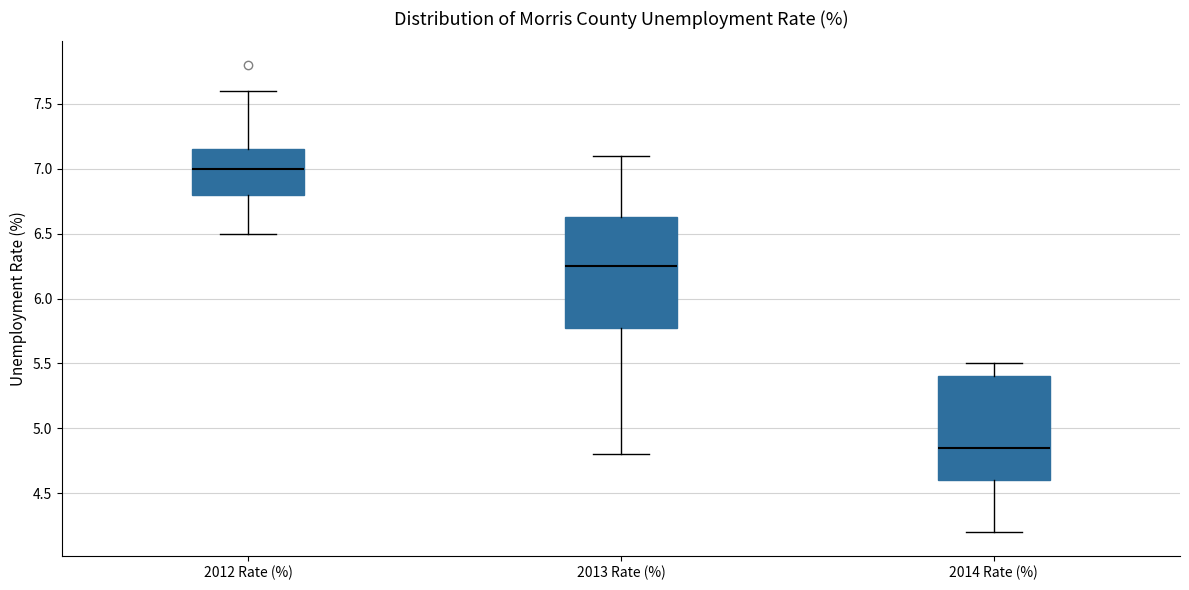

Where does the upper whisker of the box for 2014 Rate (%) end on the y-axis? The values are not printed on the chart, so give them approximately, as read against the axis.

5.50